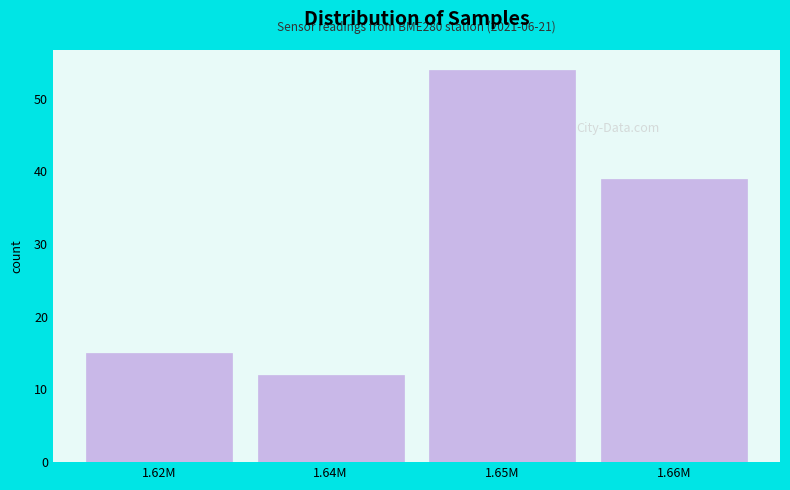

Reading left to right, what are all the values shown in this chart?

1.62M=15	1.64M=12	1.65M=54	1.66M=39